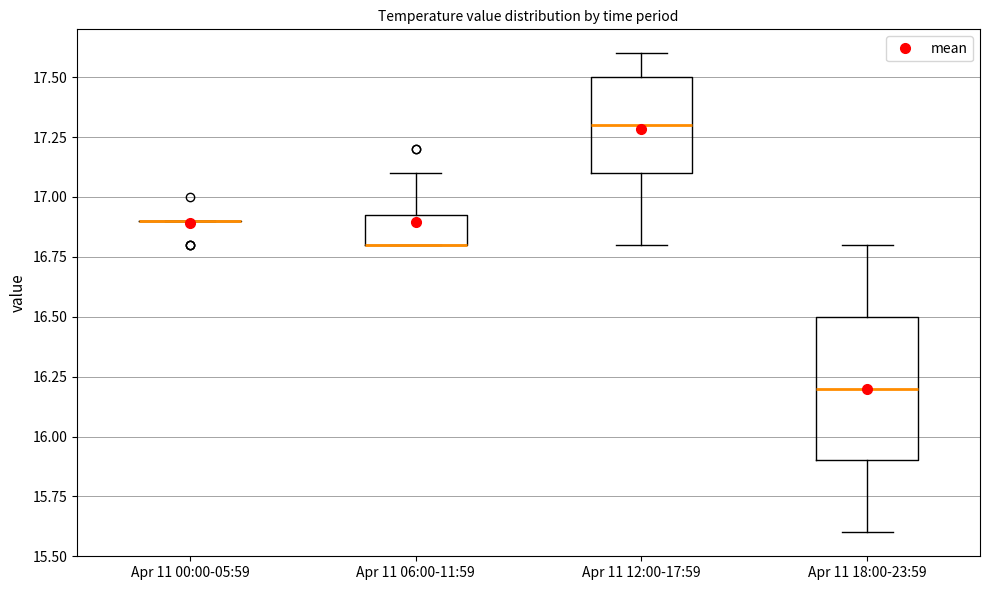

Reading left to right, transcribe this box plot: for each box, give where its median line is, the range the box spans, and where its two whiskers end, as read against the y-axis. The values are not printed on the chart, so give them approximately, as read against the axis.

Apr 11 00:00-05:59: box collapsed to a line at 16.90, whiskers 16.90 to 16.90
Apr 11 06:00-11:59: median 16.80 (drawn on the box's lower edge), box 16.80 to 16.95, whiskers 16.80 to 17.10
Apr 11 12:00-17:59: median 17.30, box 17.10 to 17.50, whiskers 16.80 to 17.60
Apr 11 18:00-23:59: median 16.20, box 15.90 to 16.50, whiskers 15.60 to 16.80